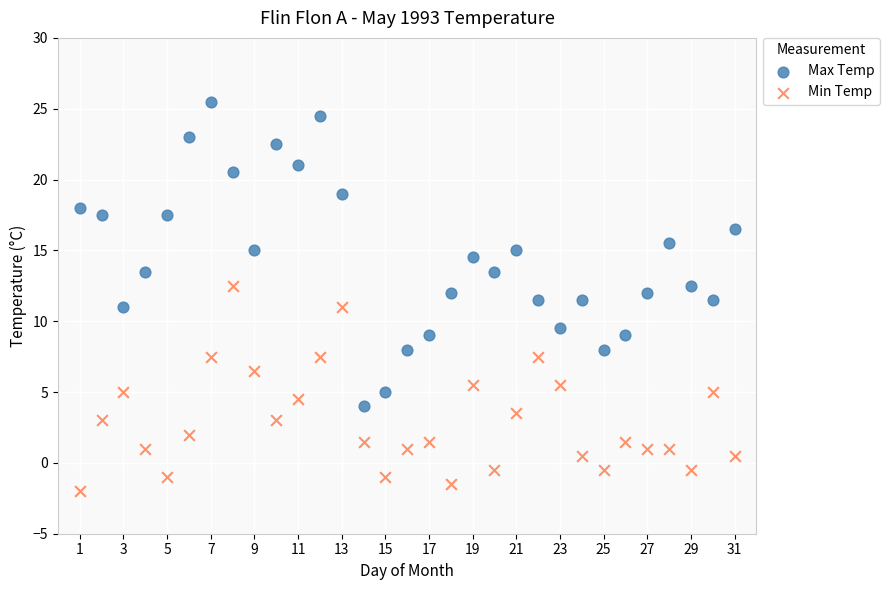

What are all the series names shown in the legend?

Max Temp, Min Temp